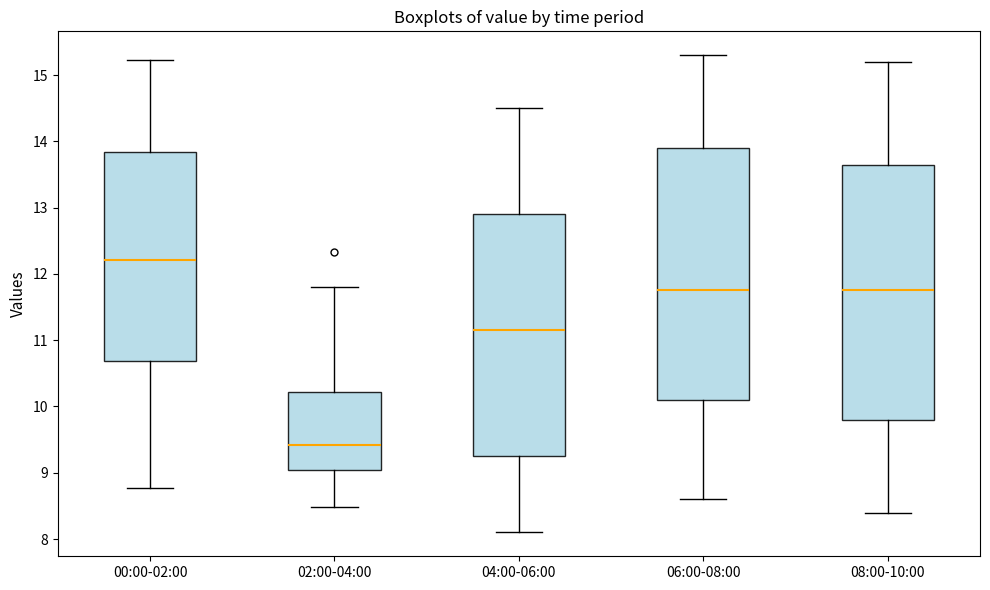

Reading left to right, read every box against the y-axis: the position of its median line, the range the box covers, and the ends of its whiskers. The values are not printed on the chart, so give them approximately, as read against the axis.

00:00-02:00: median 12.2, box 10.7 to 13.8, whiskers 8.8 to 15.2
02:00-04:00: median 9.4, box 9.0 to 10.2, whiskers 8.5 to 11.8
04:00-06:00: median 11.2, box 9.3 to 12.9, whiskers 8.1 to 14.5
06:00-08:00: median 11.8, box 10.1 to 13.9, whiskers 8.6 to 15.3
08:00-10:00: median 11.8, box 9.8 to 13.7, whiskers 8.4 to 15.2